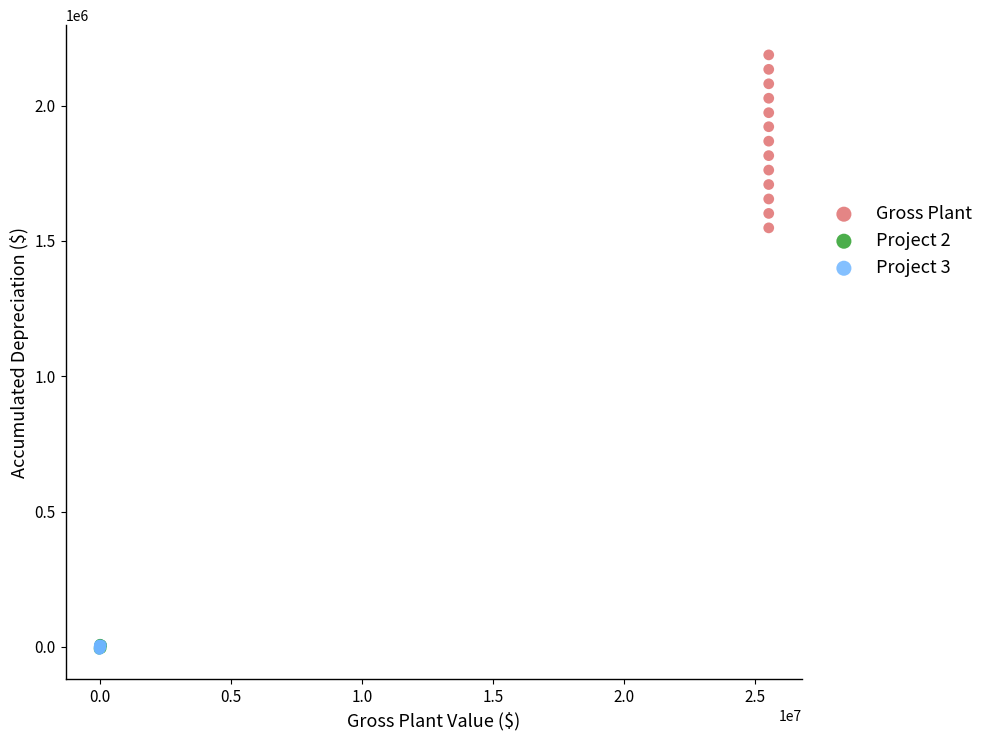

Which series reaches the maximum Y coordinate?

Gross Plant